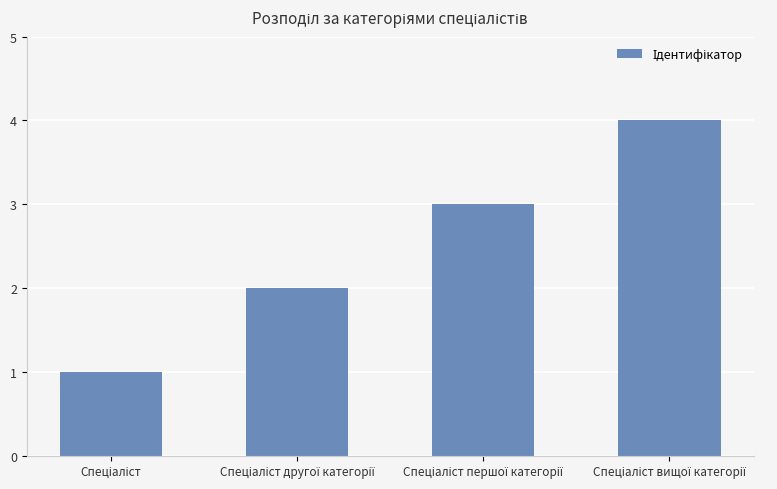

What is the difference between the maximum and minimum values?

3